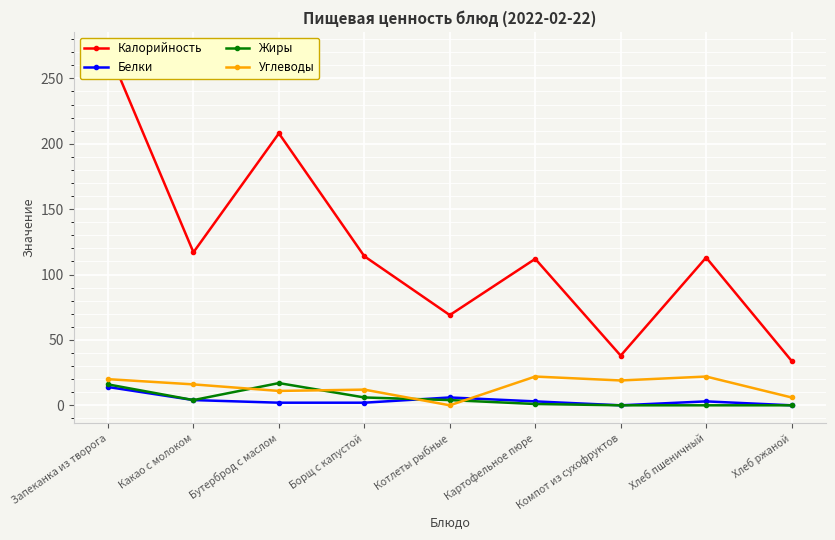

What is the average value of the Углеводы series?

14